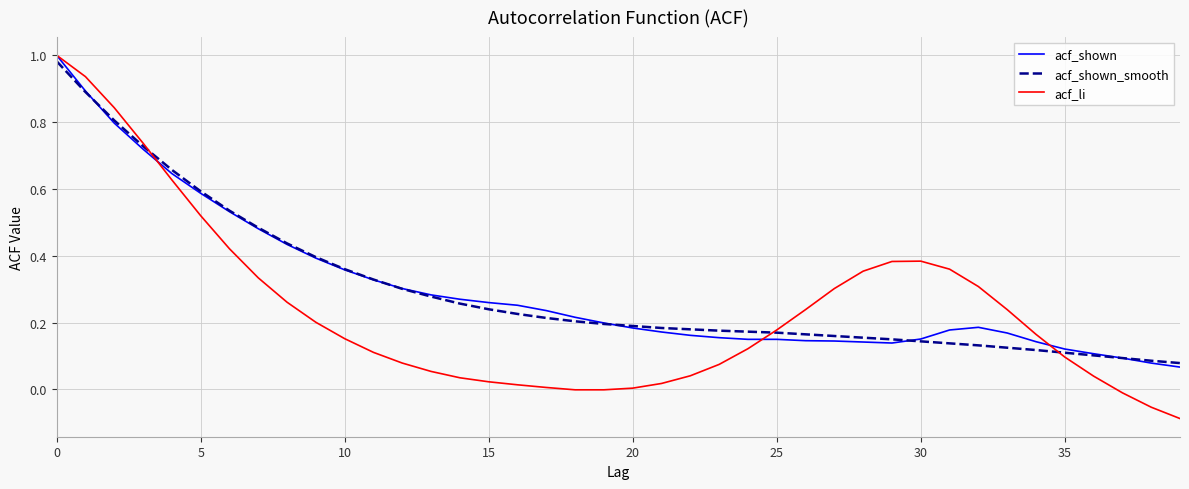

True or false: acf_shown and acf_li intersect in this chart.

True